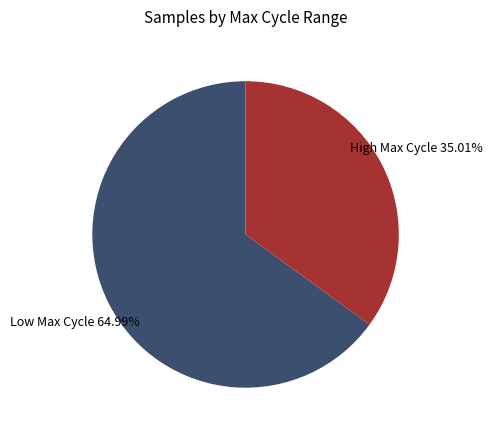

Is the sum of High Max Cycle and Low Max Cycle greater than half?

Yes